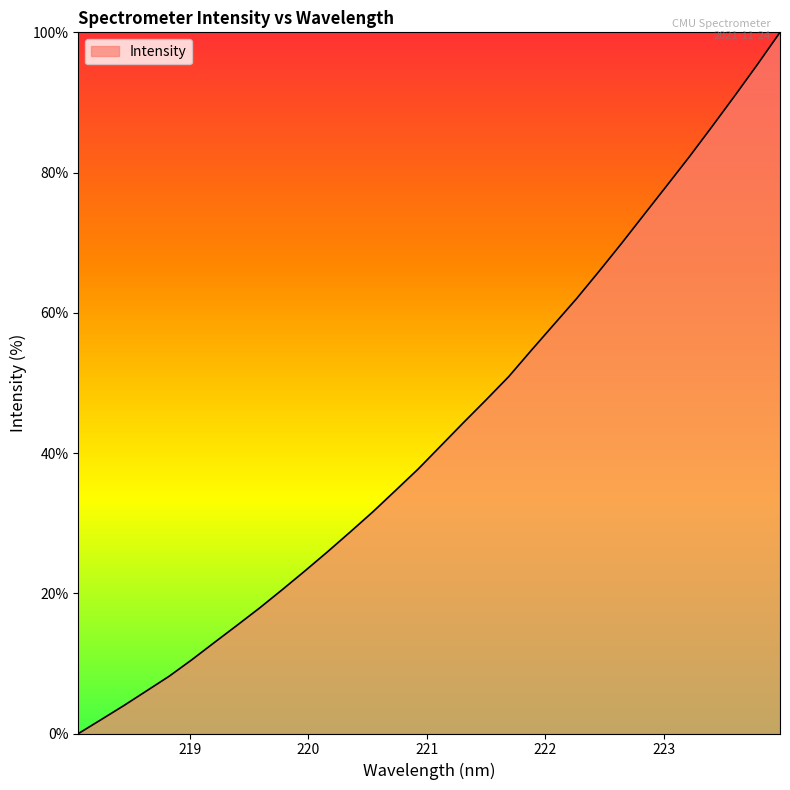

What is the difference between the maximum and minimum values?

100.0